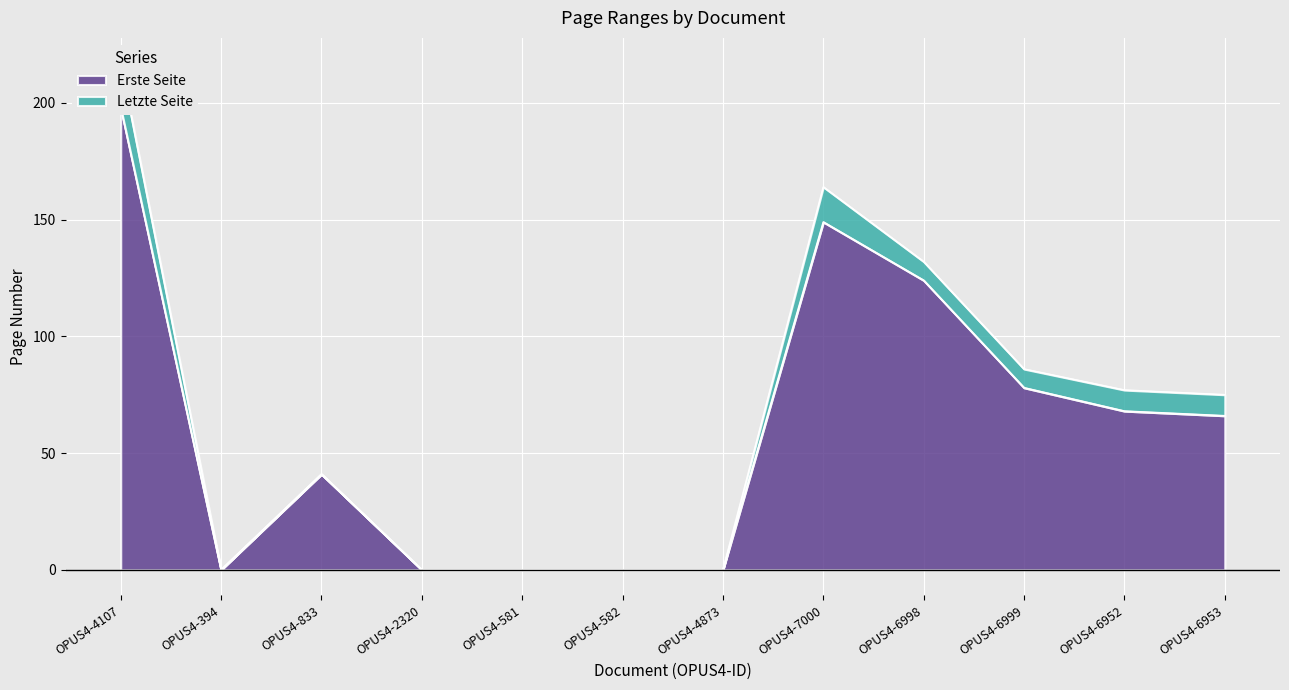

What is the label of the 5th point from the left?

OPUS4-581